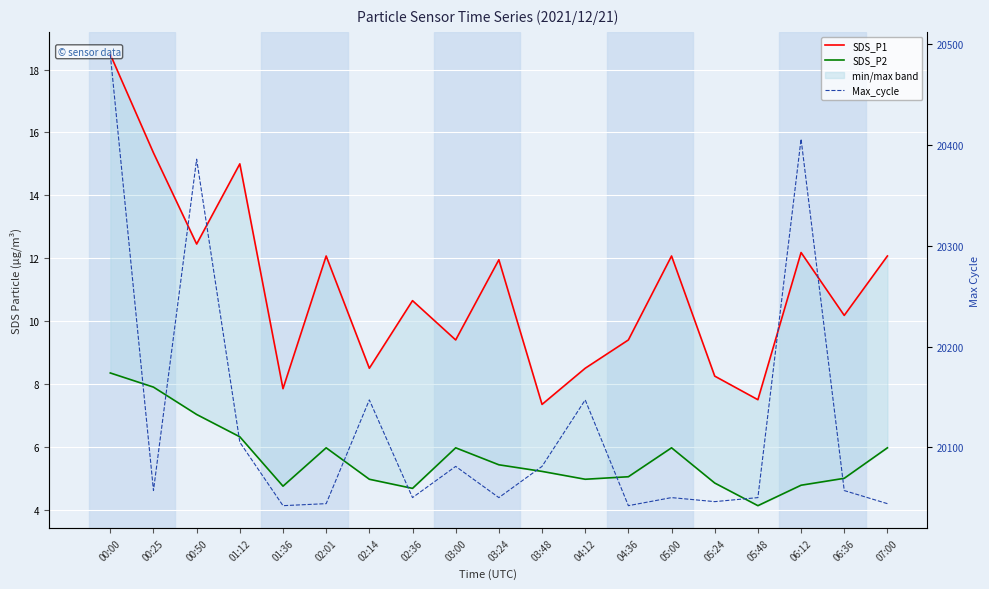

The SDS_P1 series shows 7.3 at 03:48. True or false?

True